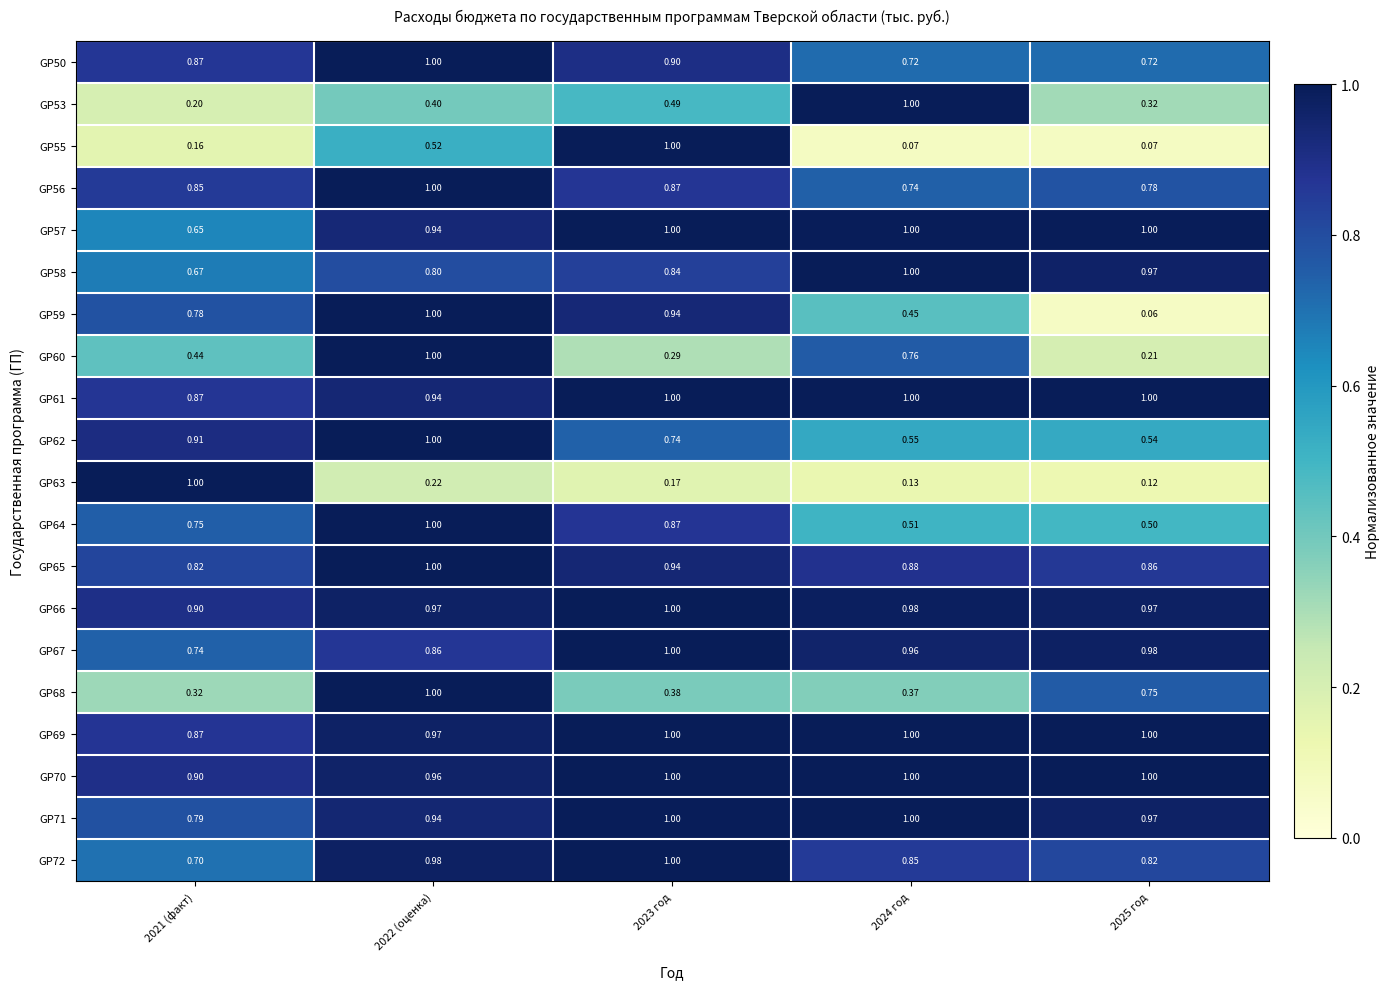

Is the value of GP66 at 2022 (оценка) greater than the value of GP61 at 2023 год?

No